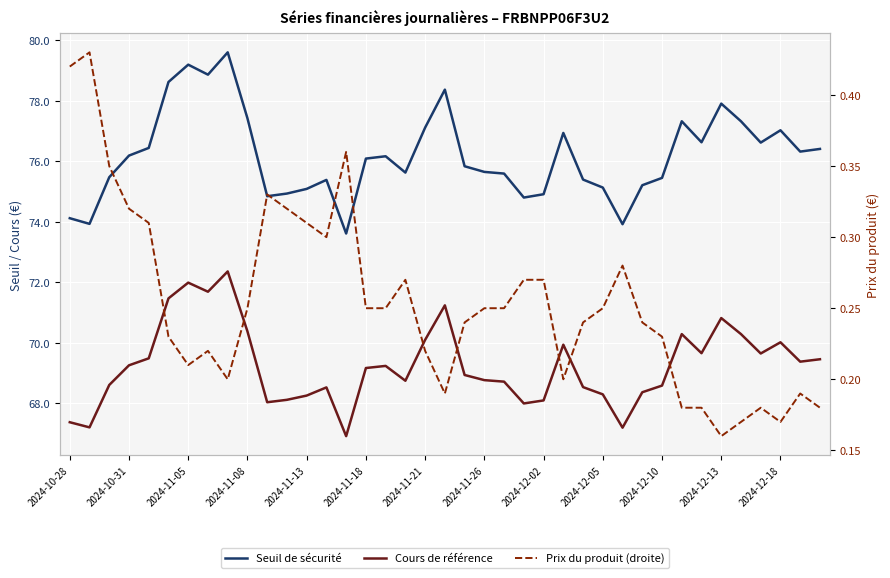

What is the difference between the maximum and second lowest values in the Seuil de sécurité series?

5.7